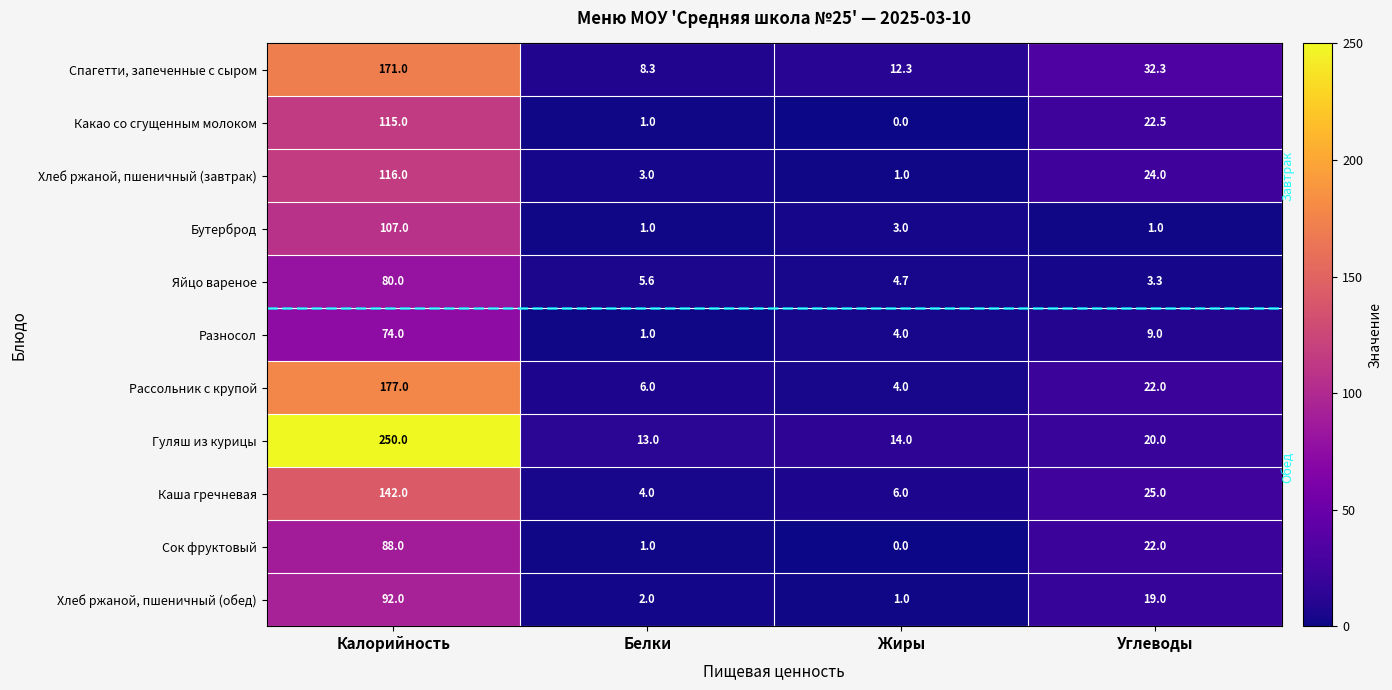

Where does the Рассольник с крупой series first go above 22?

Калорийность